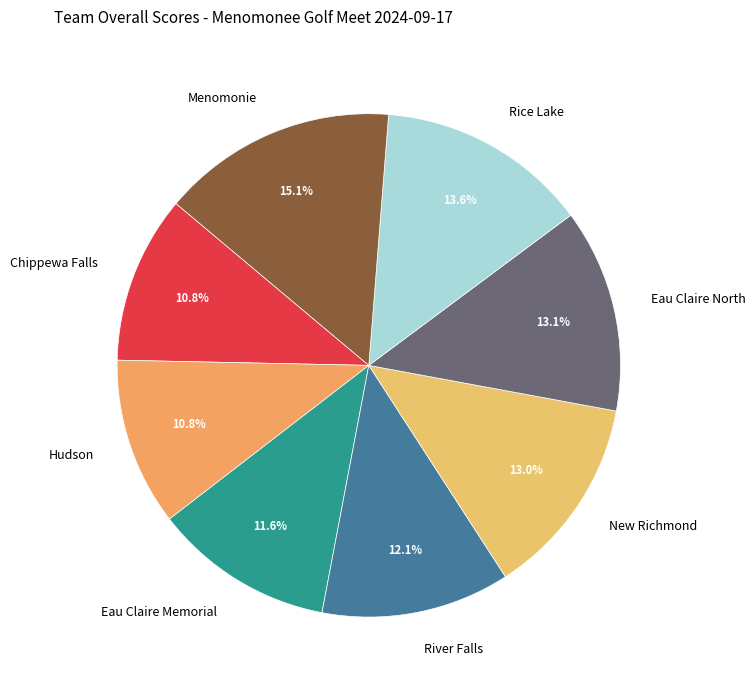

Approximately how many times larger is the value at Chippewa Falls compared to Hudson?

1.0